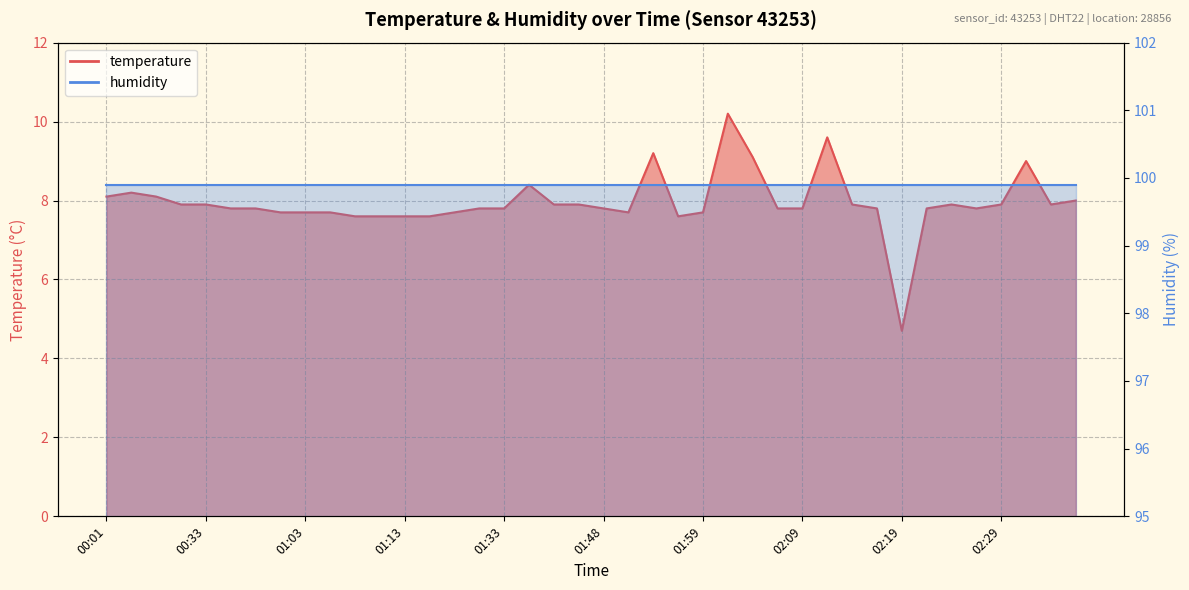

At which category does the data reach its first local valley?

01:51